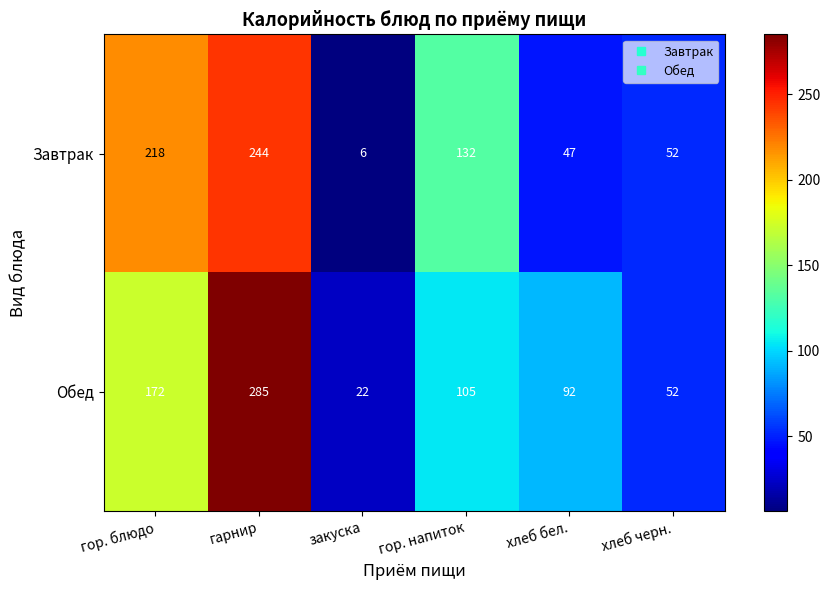

What is the difference between the maximum and minimum values in the Обед series?

263